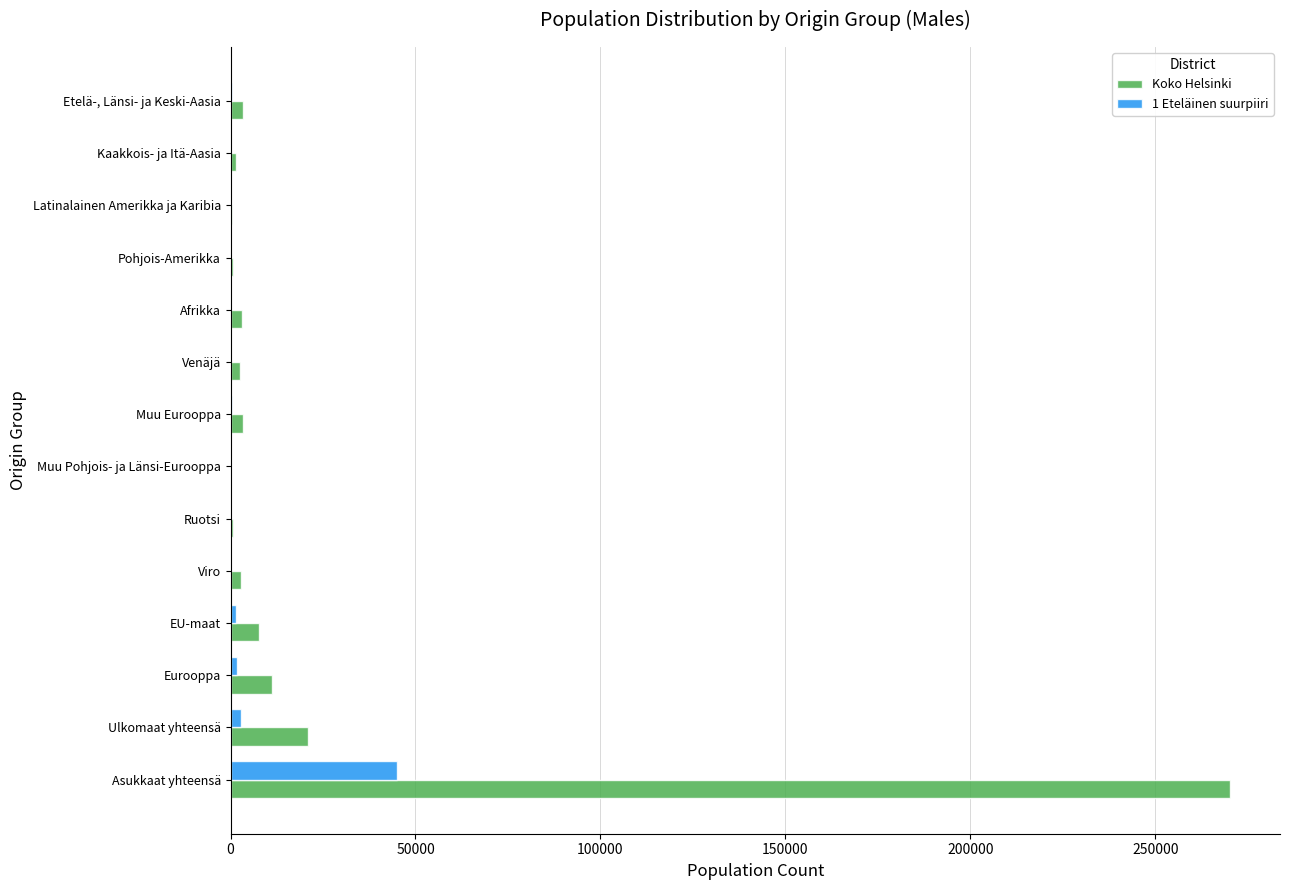

Which category has the highest value in the Koko Helsinki series?

Asukkaat yhteensä